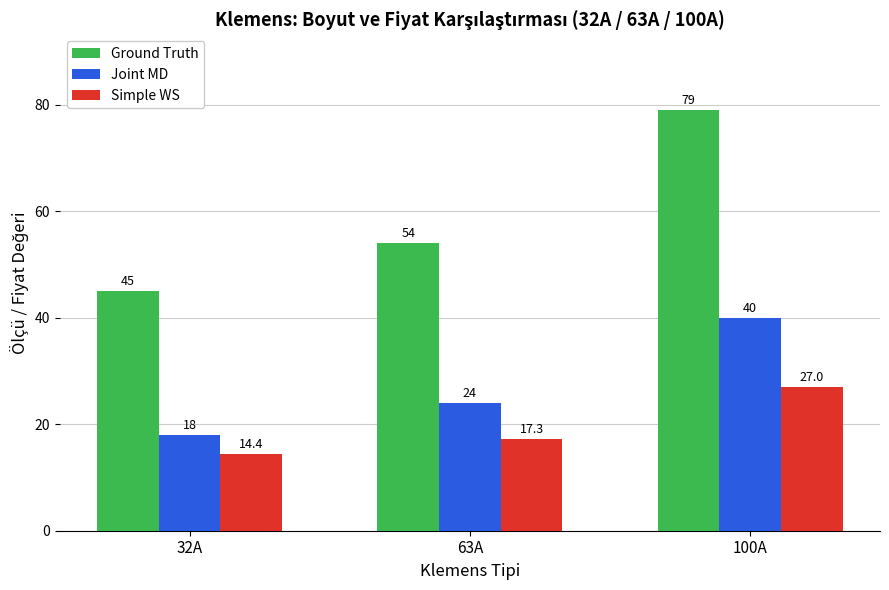

Reading right to left, list all the values displayed in this chart.

Ground Truth: 79.0	54.0	45.0
Joint MD: 40.0	24.0	18.0
Simple WS: 27.0	17.3	14.4